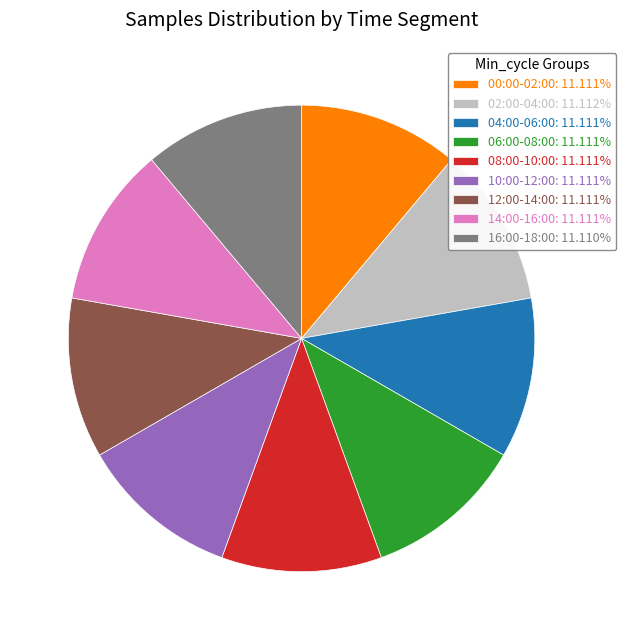

Does any single category account for the majority?

No